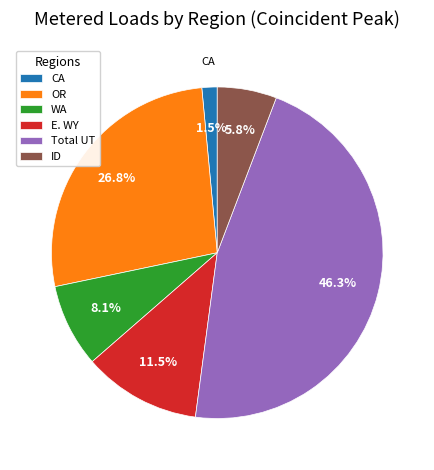

Which slice is the smallest?

CA